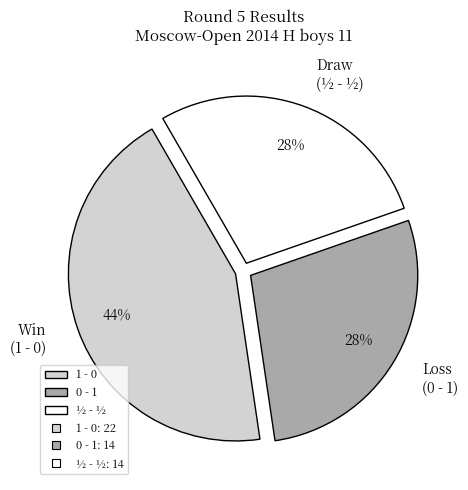

Count the number of slices in the pie.

3